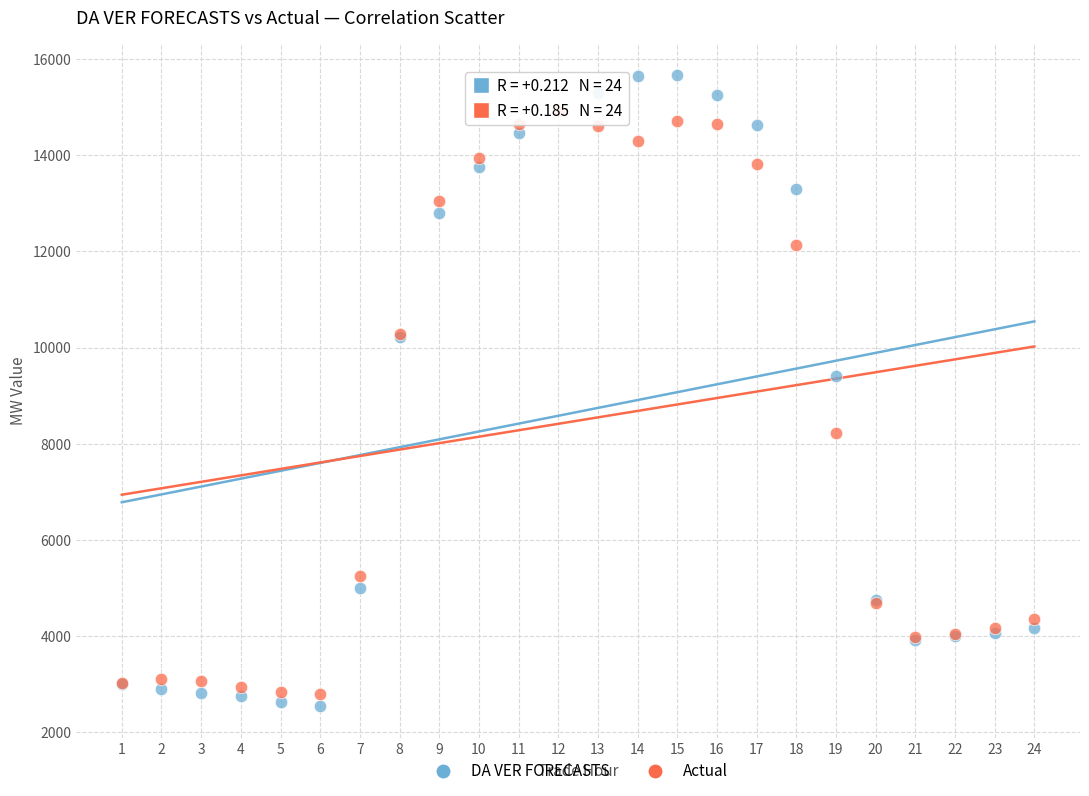

Across all series, what Y value is closest to 9105?

9402.4